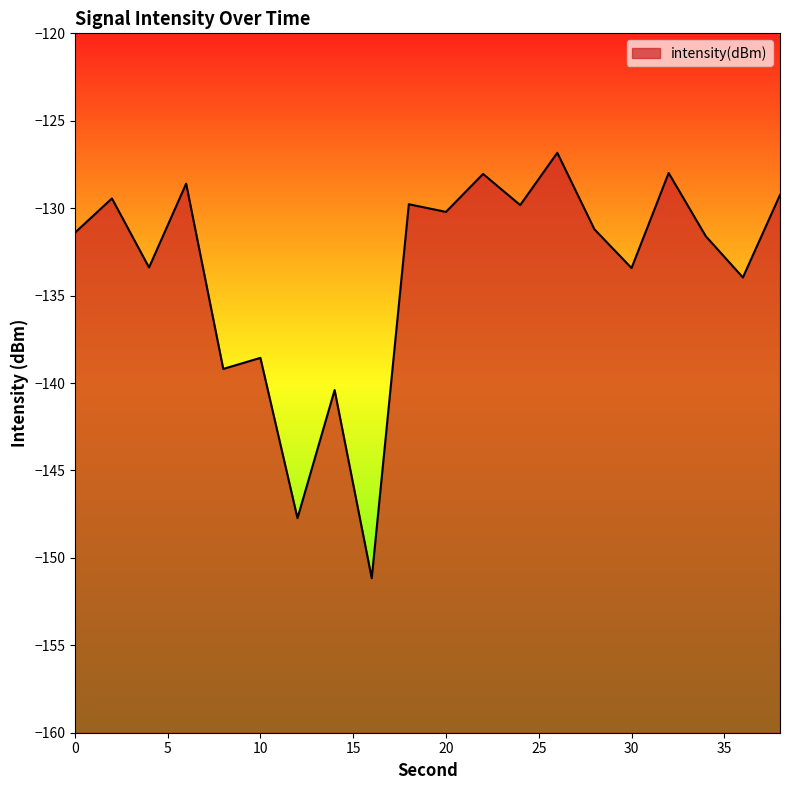

True or false: the data shows -170.2 at 38.

False